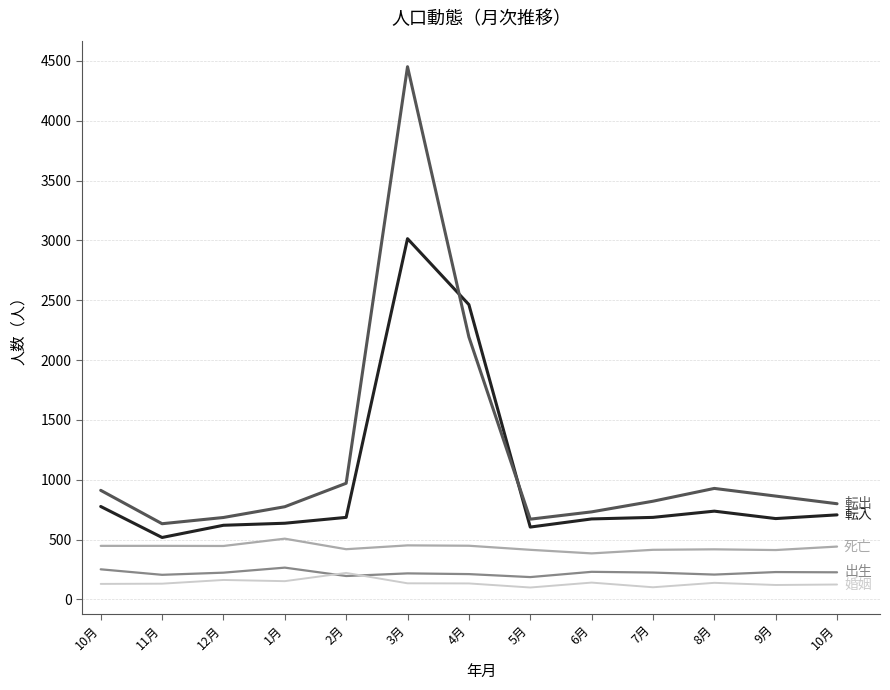

Is this an area chart (filled region under the line)?

No